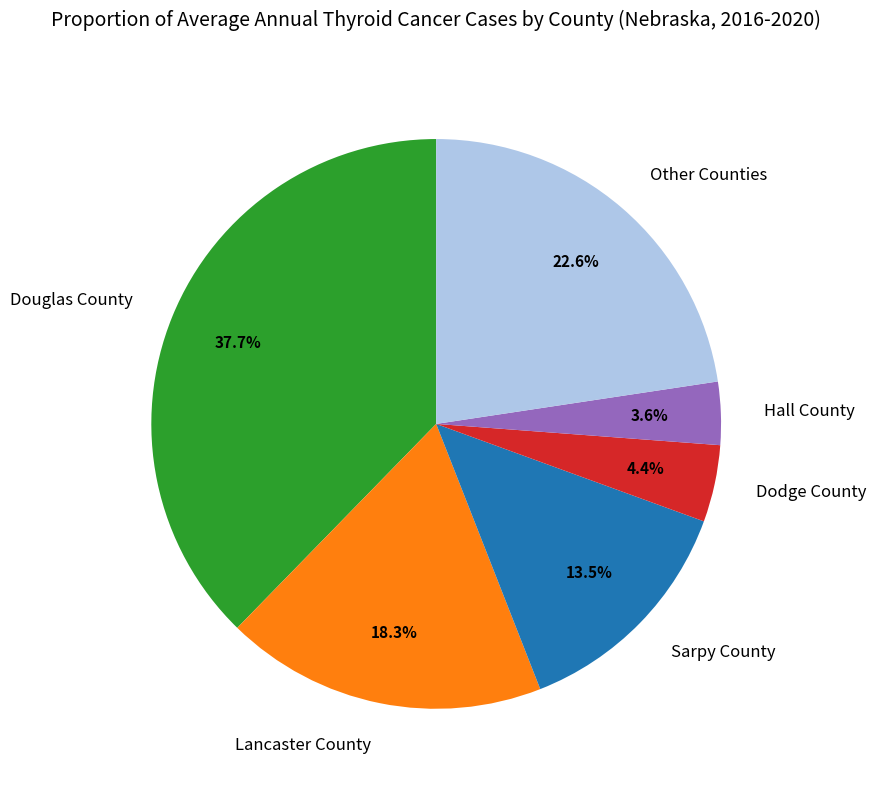

Which category has the biggest portion of the pie?

Douglas County